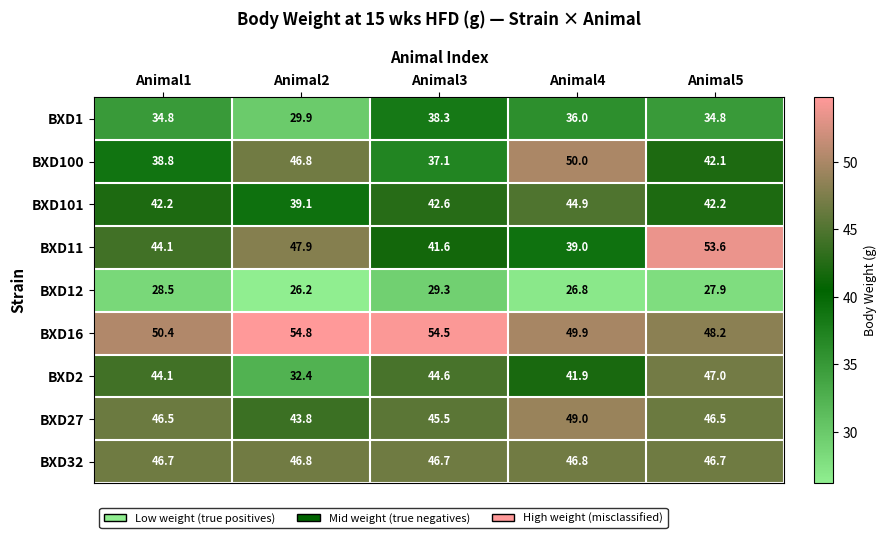

What is the minimum value shown in the chart?

26.2